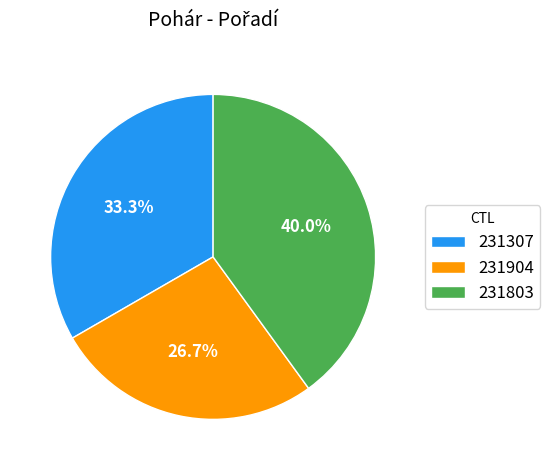

What percentage is the 231307 slice, to the nearest percent?

33%